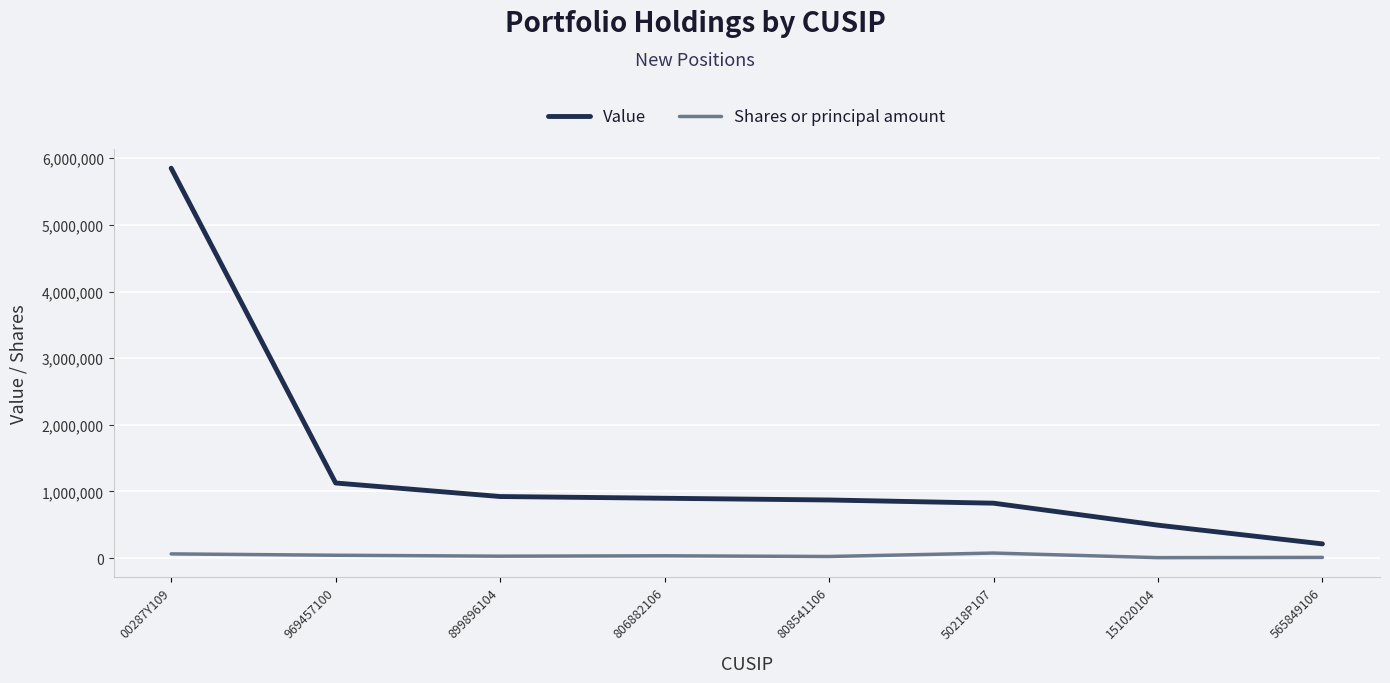

What is the sum of all Value values?

11196000